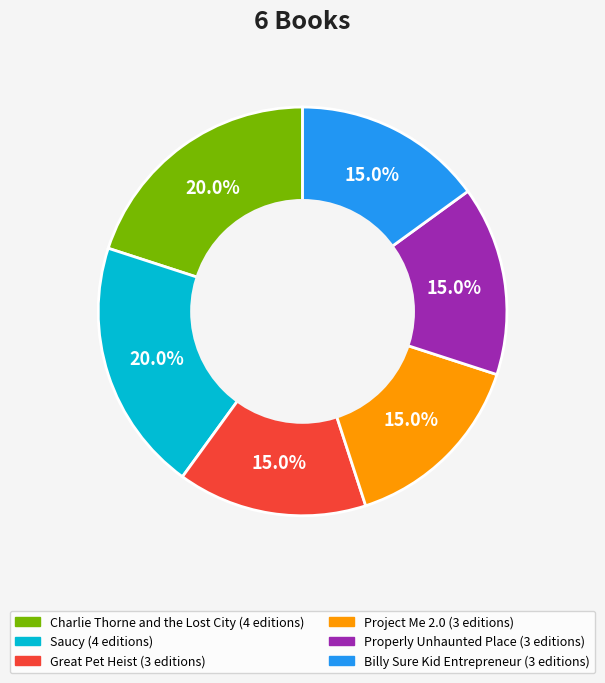

Count the number of slices in the pie.

6